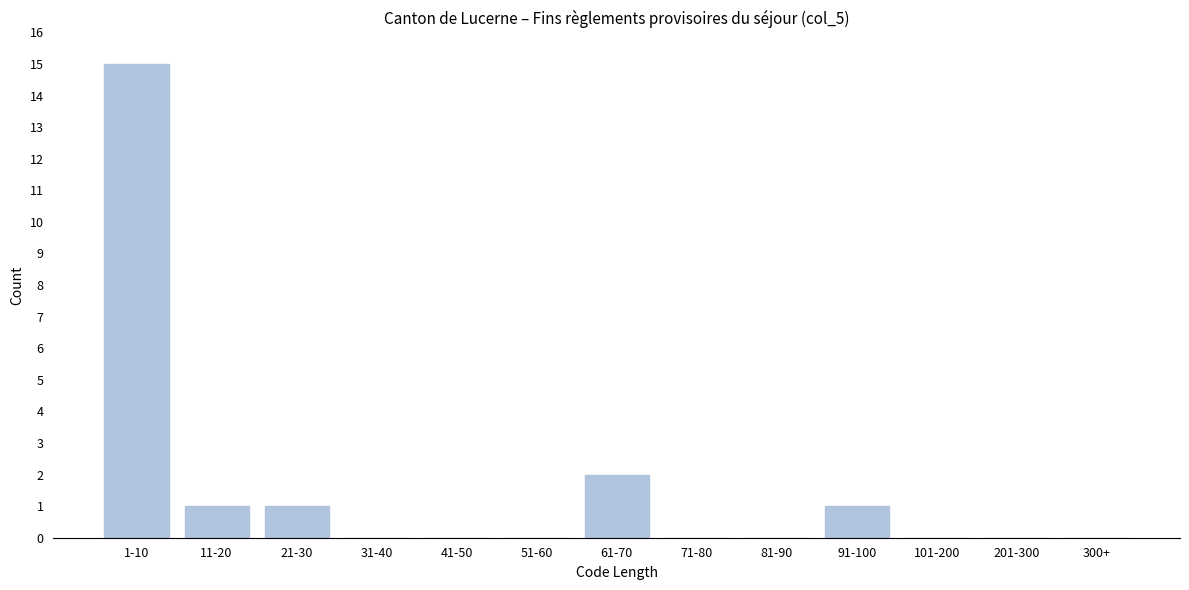

Reading left to right, list all the values displayed in this chart.

1-10=15	11-20=1	21-30=1	31-40=0	41-50=0	51-60=0	61-70=2	71-80=0	81-90=0	91-100=1	101-200=0	201-300=0	300+=0